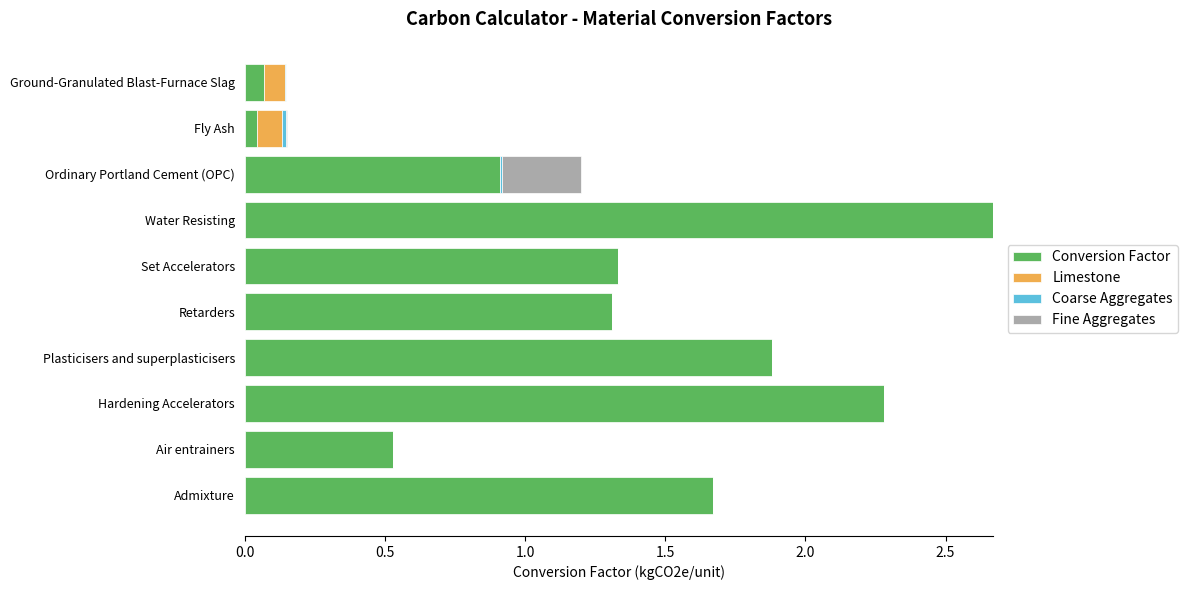

What is the total value across all series at Plasticisers and superplasticisers?

1.9